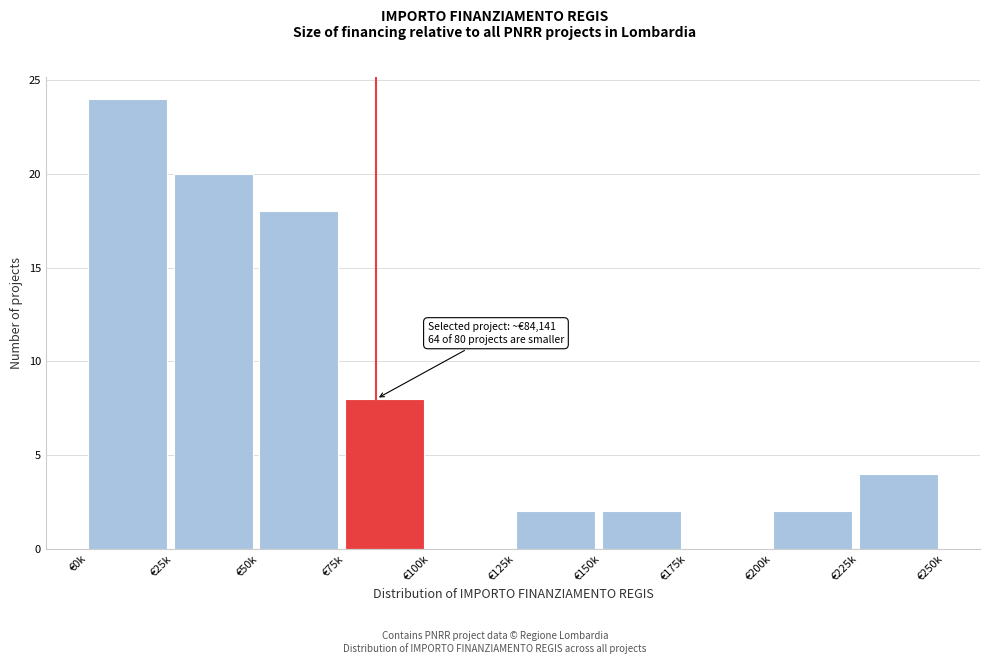

Reading right to left, list all the values displayed in this chart.

€225k=4	€200k=2	€175k=0	€150k=2	€125k=2	€100k=0	€75k=8	€50k=18	€25k=20	€0k=24